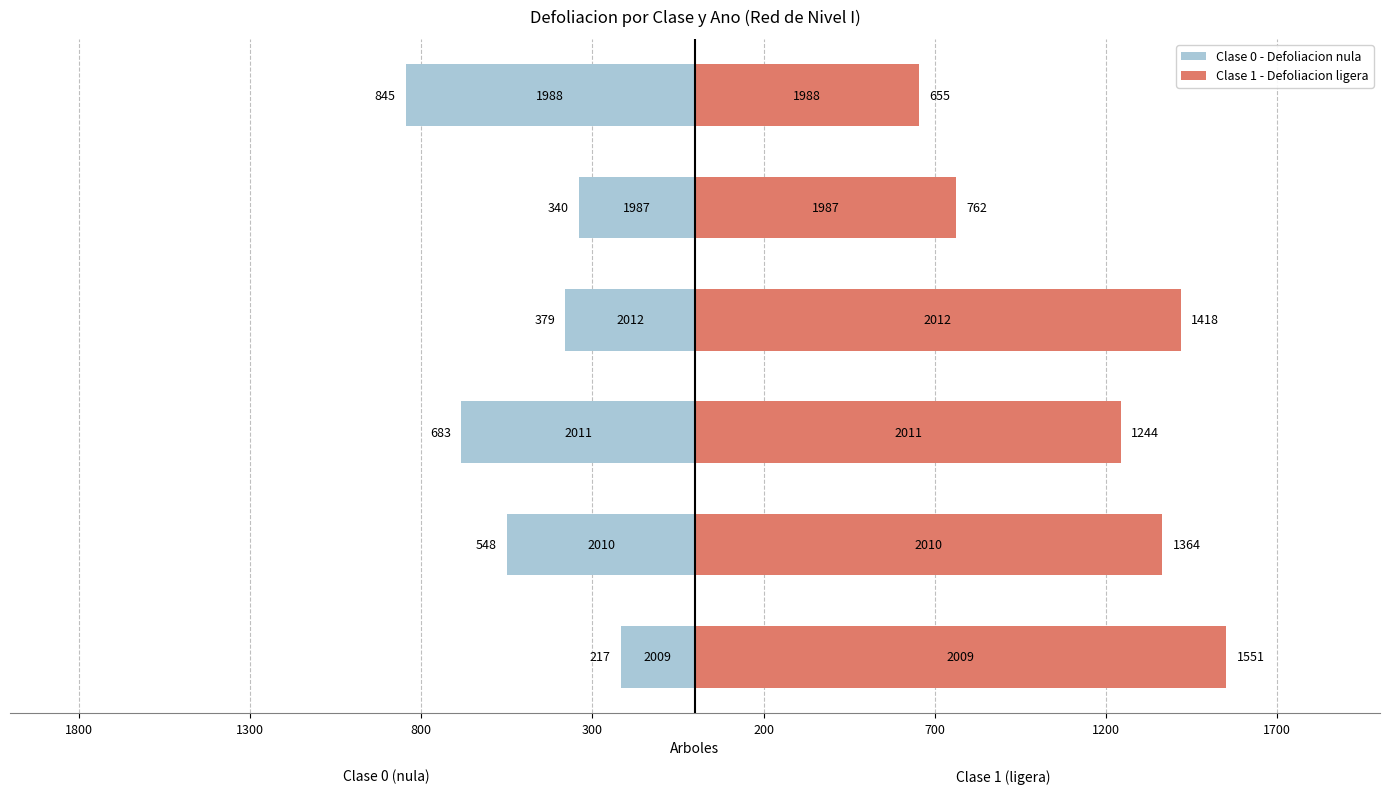

What is the average value of the Clase 1 - Defoliacion ligera series?

1166